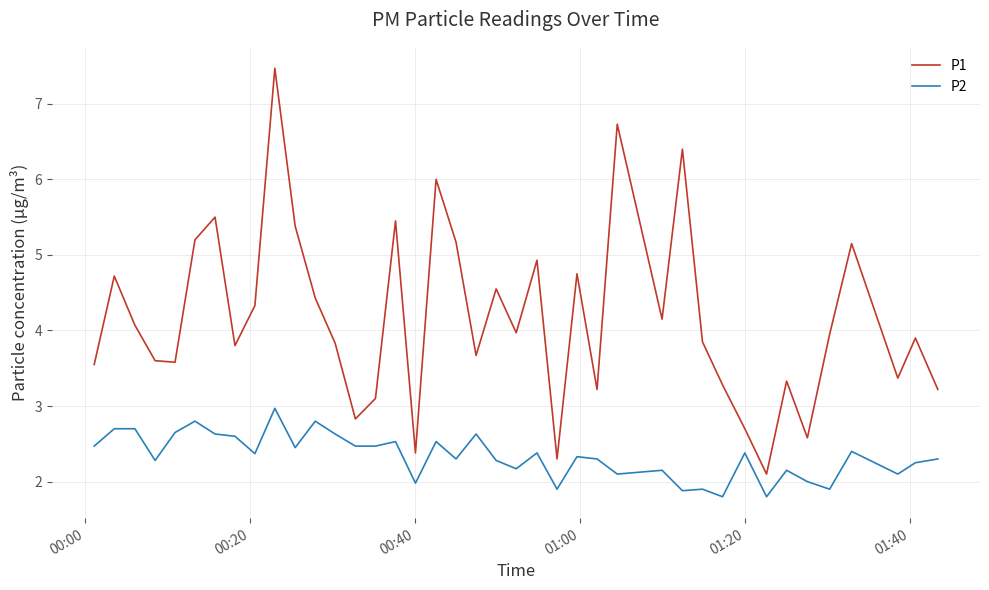

List the series in order of their peak value, highest first.

P1, P2